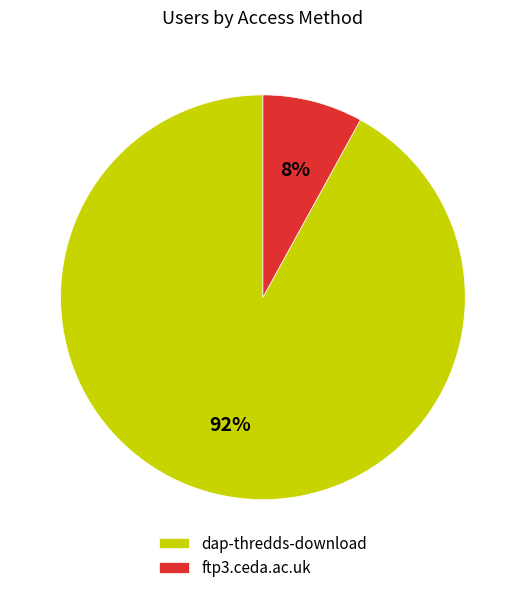

To the nearest percent, what is the combined percentage of ftp3.ceda.ac.uk and dap-thredds-download?

100%